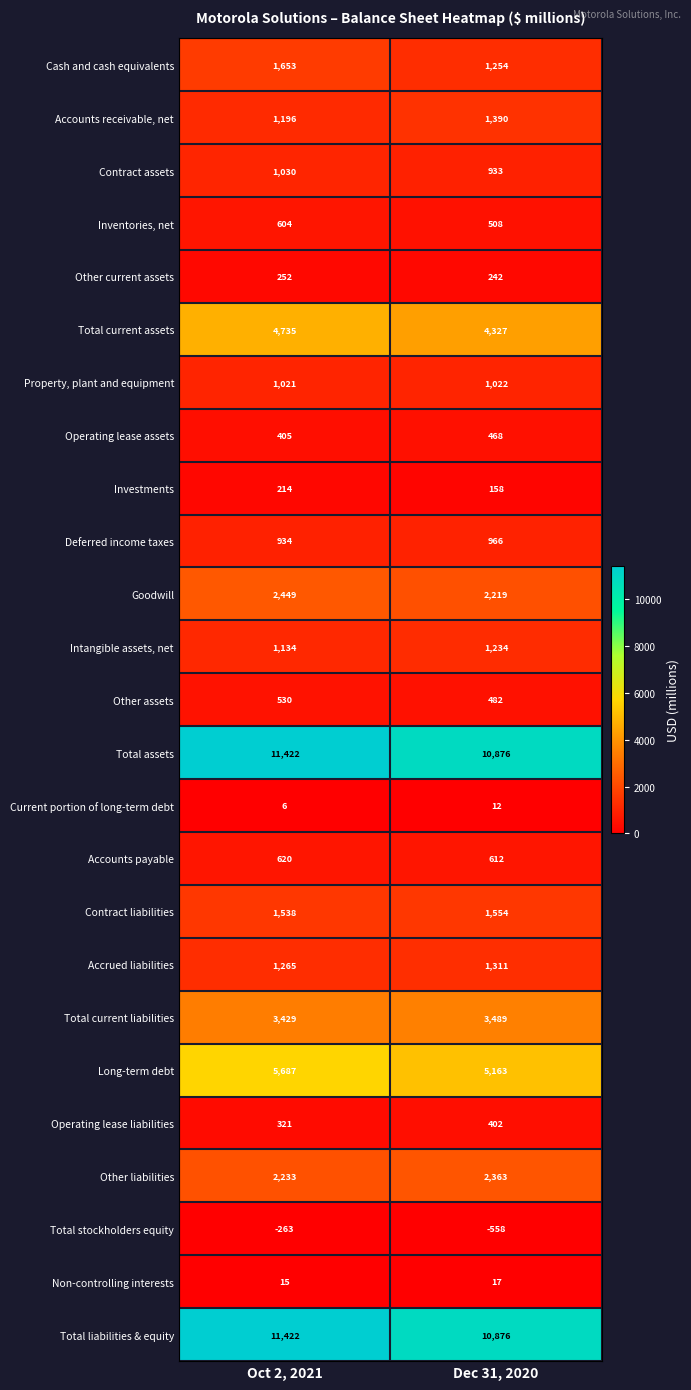

What is the total value across all series at Oct 2, 2021?

53852